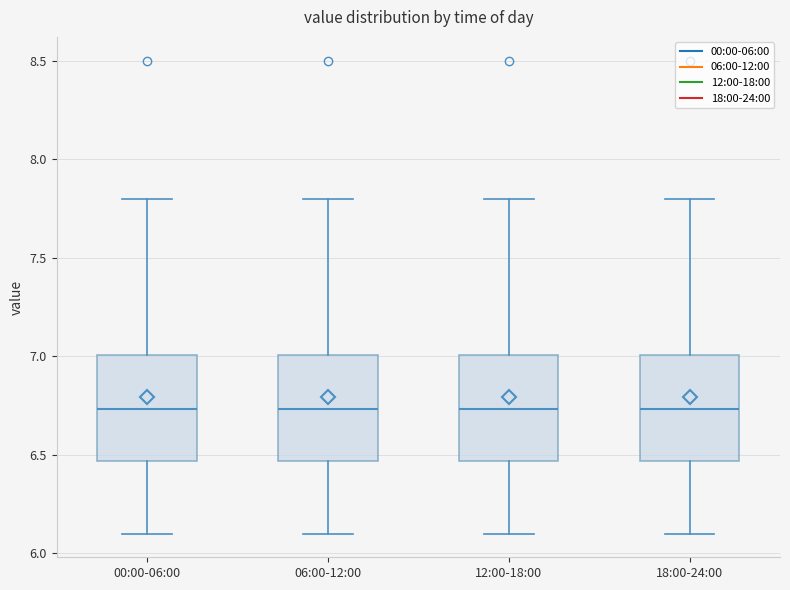

Reading left to right, transcribe this box plot: for each box, give where its median line is, the range the box spans, and where its two whiskers end, as read against the y-axis. The values are not printed on the chart, so give them approximately, as read against the axis.

00:00-06:00: median 6.75, box 6.45 to 7.00, whiskers 6.10 to 7.80
06:00-12:00: median 6.75, box 6.45 to 7.00, whiskers 6.10 to 7.80
12:00-18:00: median 6.75, box 6.45 to 7.00, whiskers 6.10 to 7.80
18:00-24:00: median 6.75, box 6.45 to 7.00, whiskers 6.10 to 7.80